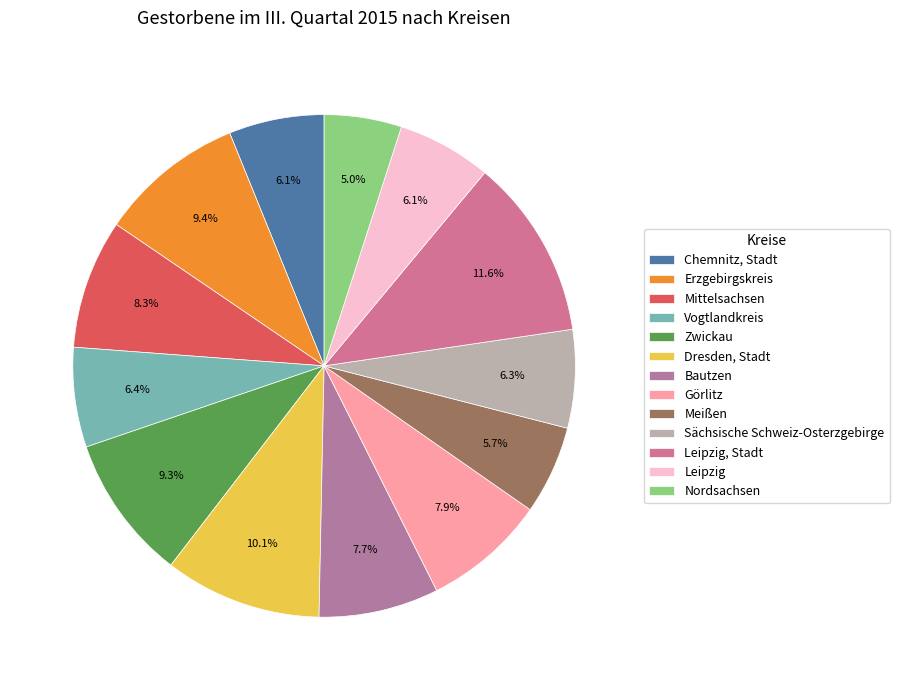

The Zwickau slice represents 9% of the pie. True or false?

True